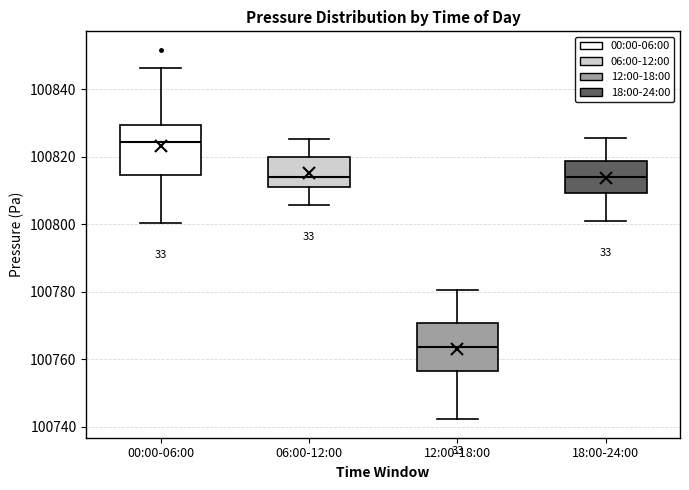

Which box's median line is the lowest?

12:00-18:00